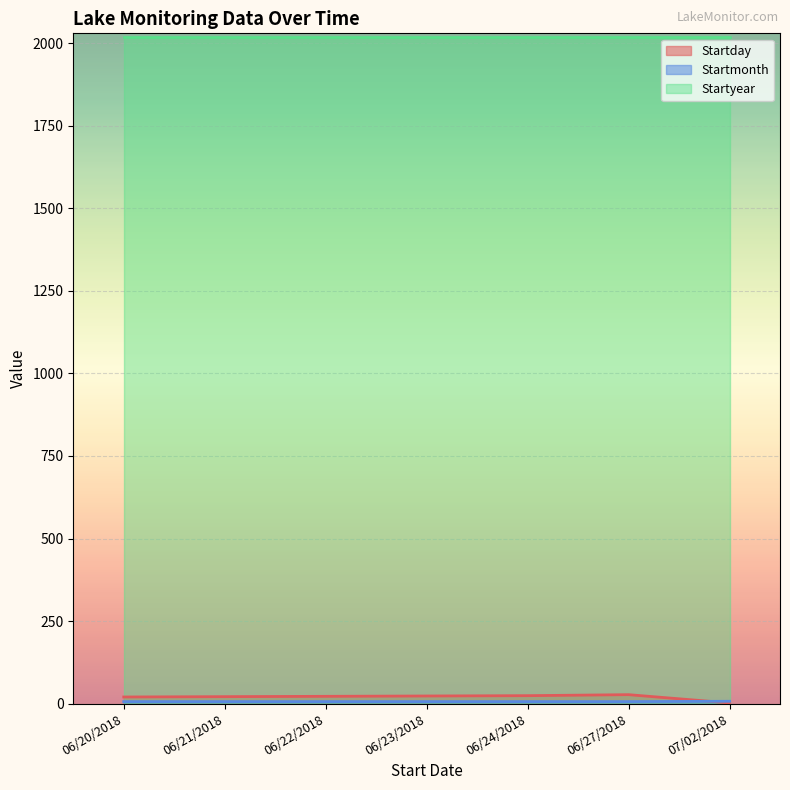

Which series changed the most between 06/20/2018 and 06/24/2018?

Startday